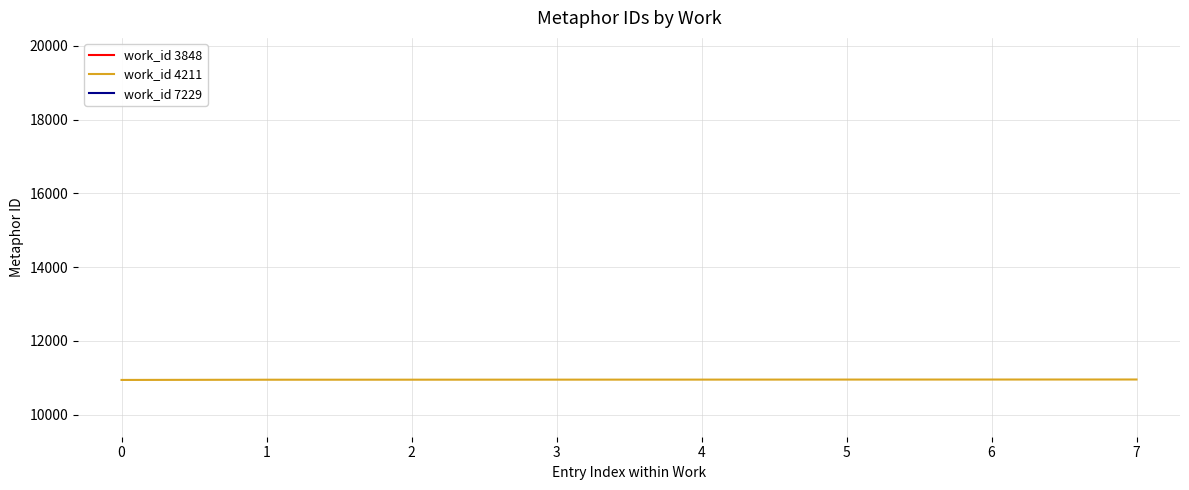

What is the maximum value shown in the chart?

10952